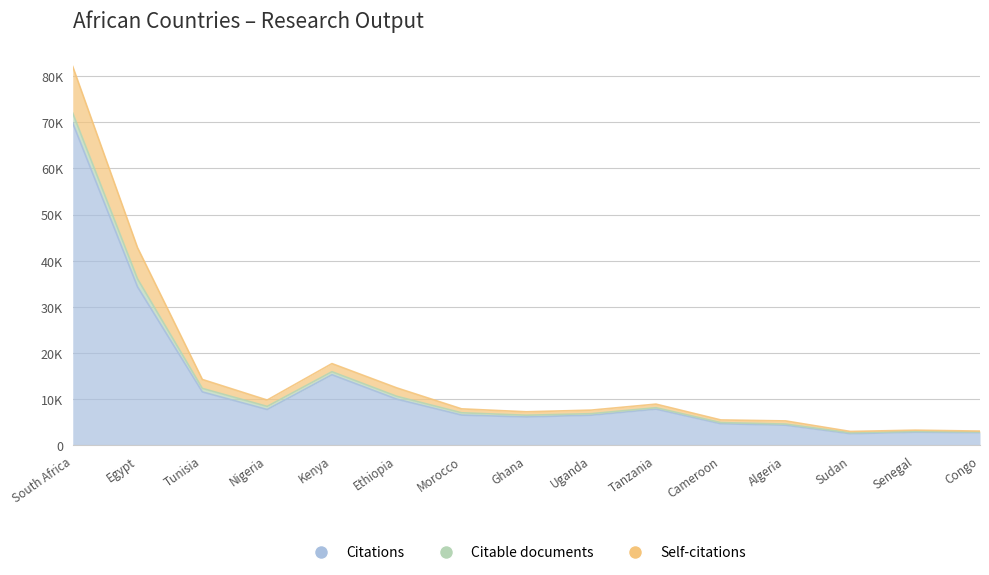

Where is the first local maximum for Citations?

Kenya